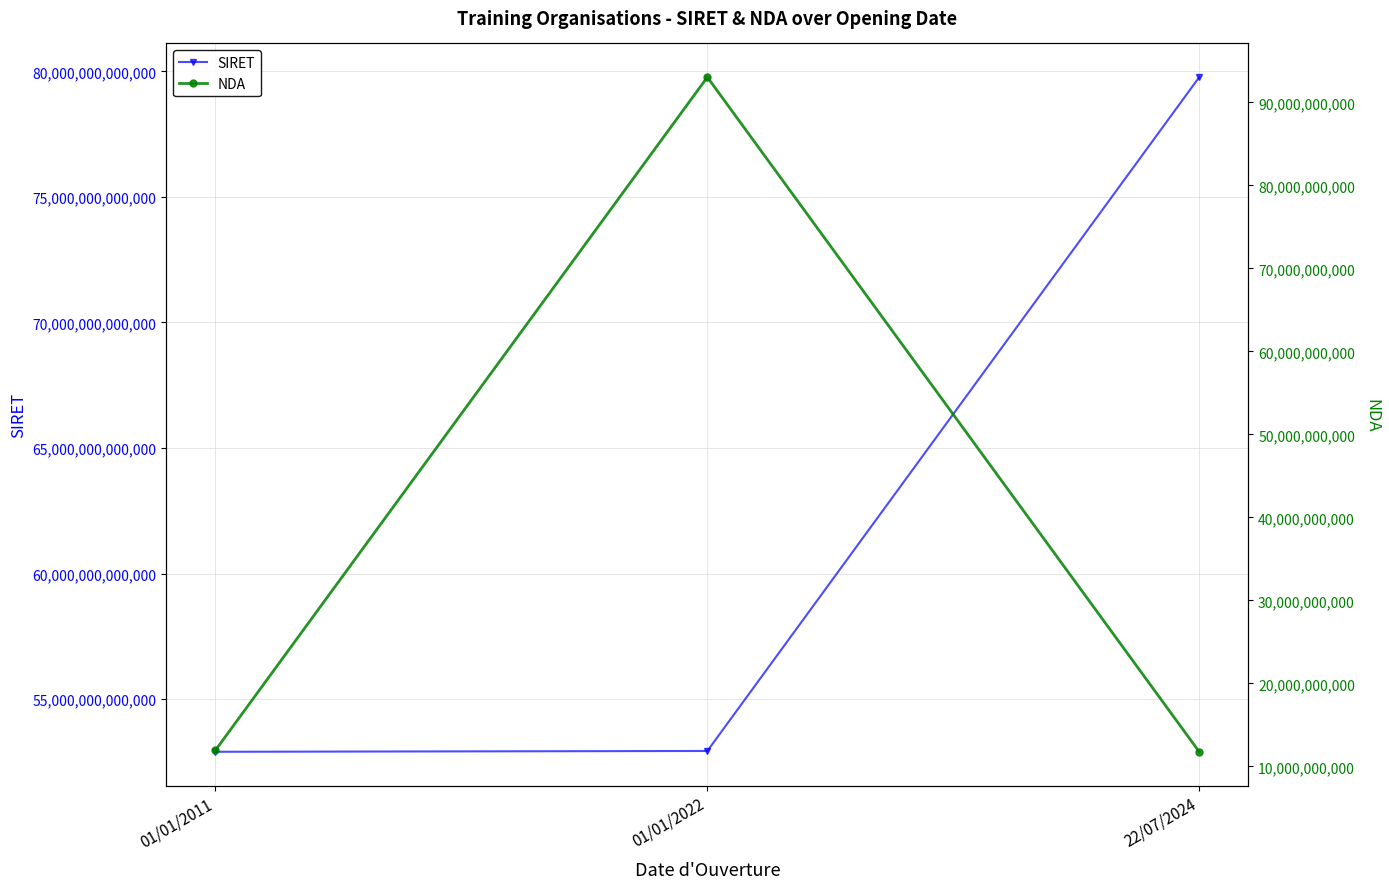

Which category has the highest value in the NDA series?

01/01/2022